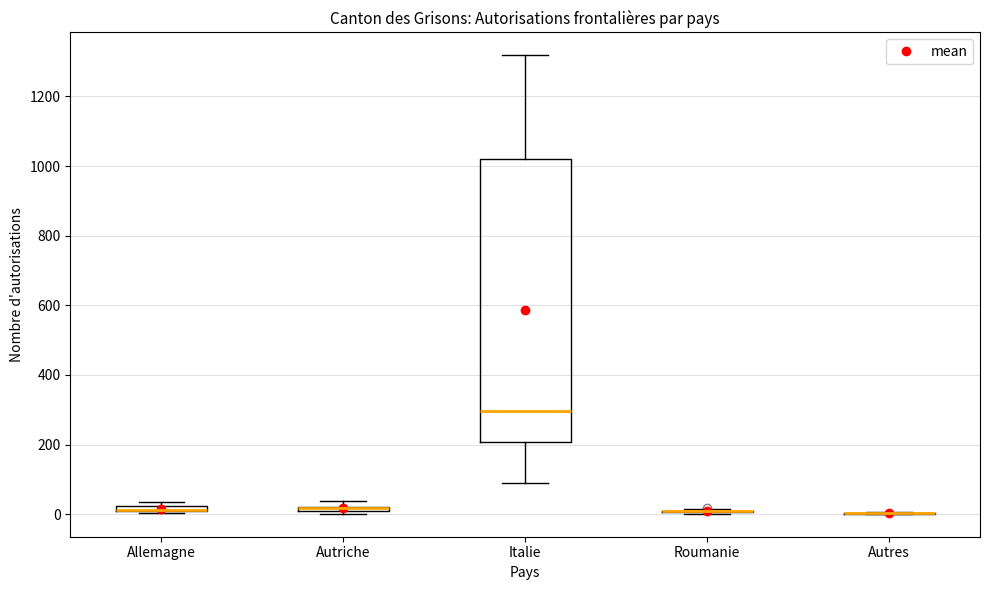

Which box is the tallest, from its lower edge to its upper edge?

Italie